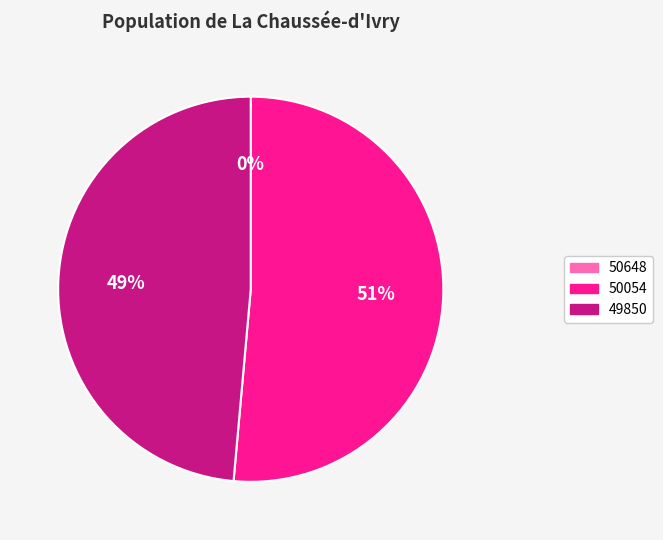

To the nearest percent, what is the difference between the largest and smallest slice percentages?

51%